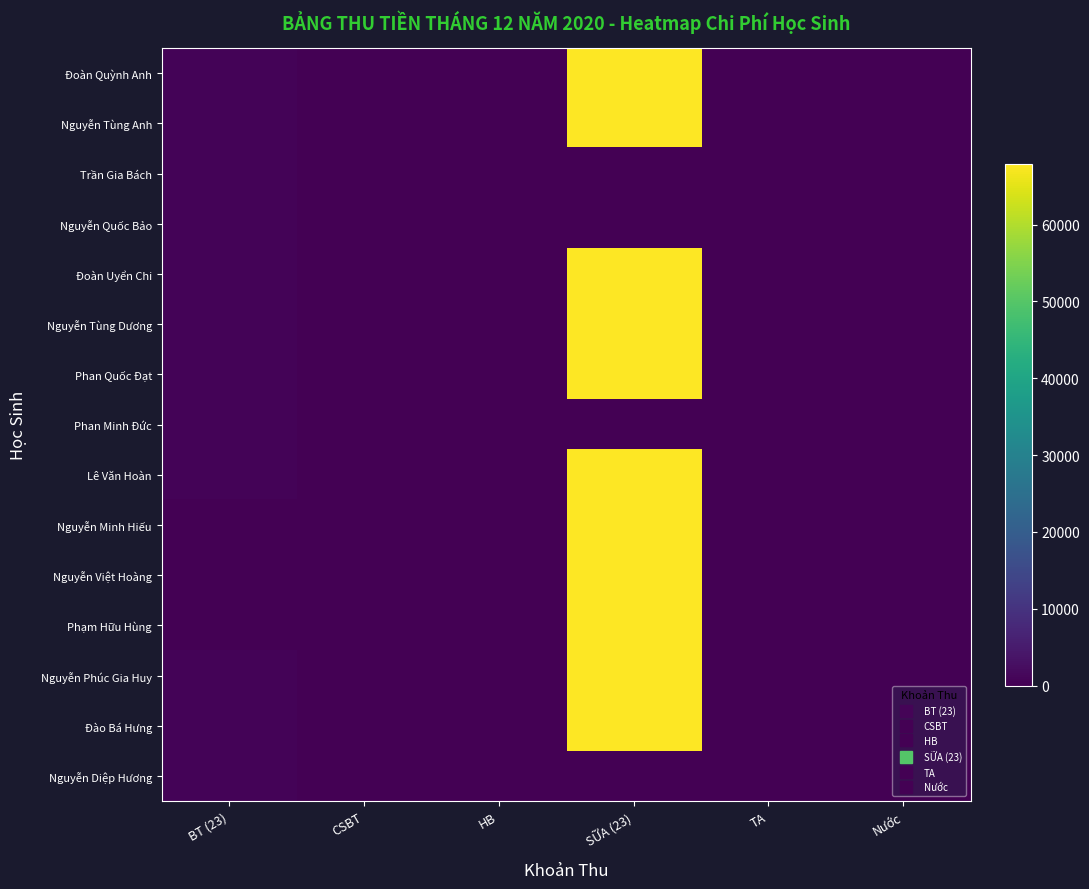

Between Nước and HB, which is larger?

HB